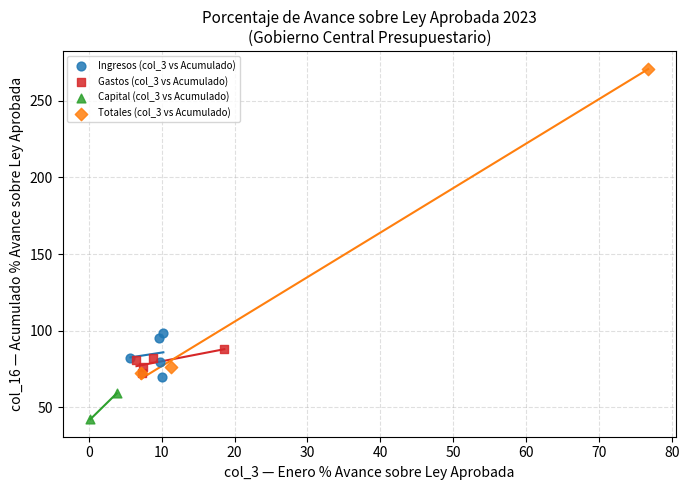

What are all the series names shown in the legend?

Ingresos (col_3 vs Acumulado), Gastos (col_3 vs Acumulado), Capital (col_3 vs Acumulado), Totales (col_3 vs Acumulado)